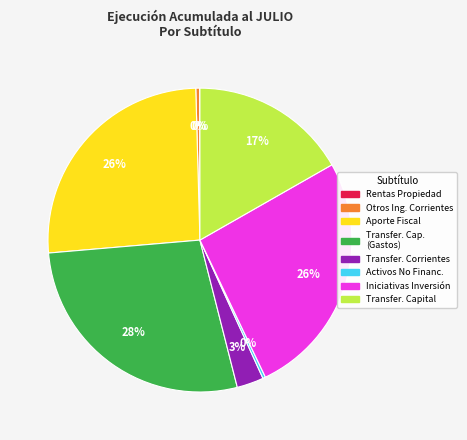

The Activos No Financ. slice represents 0% of the pie. True or false?

True